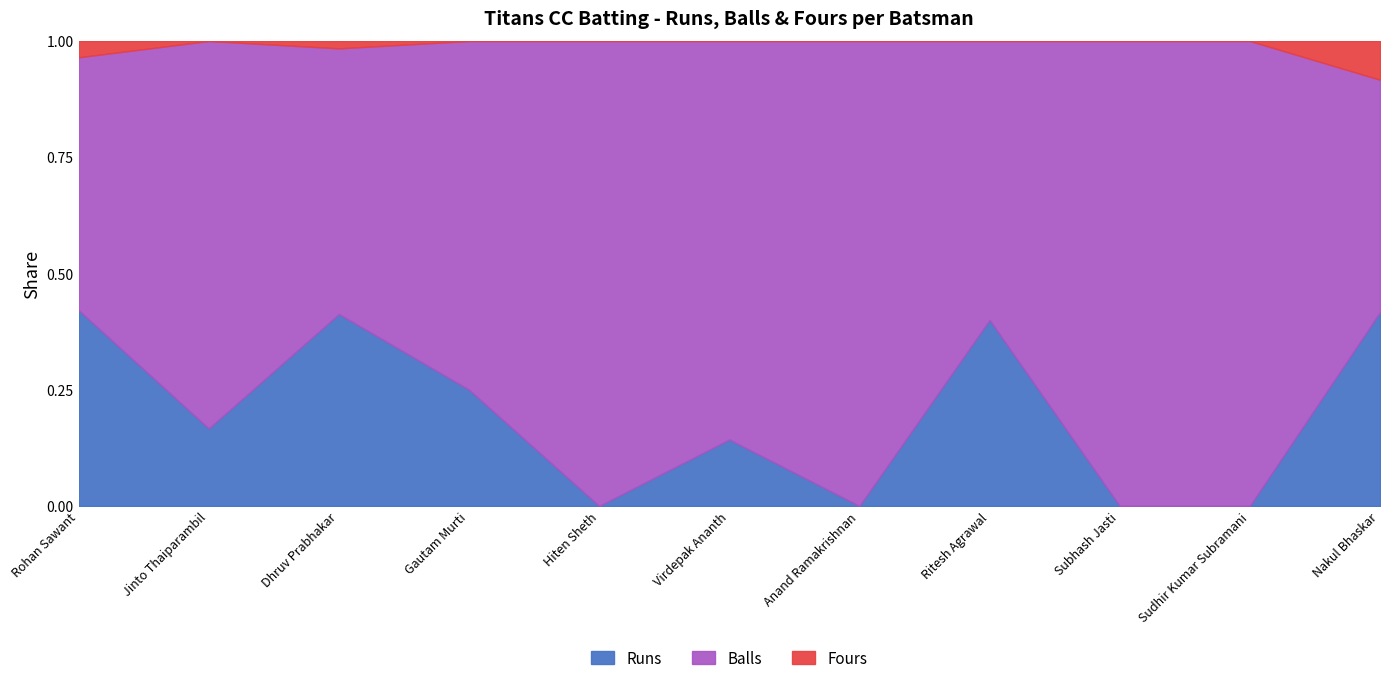

At which label does Balls reach its minimum?

Hiten Sheth